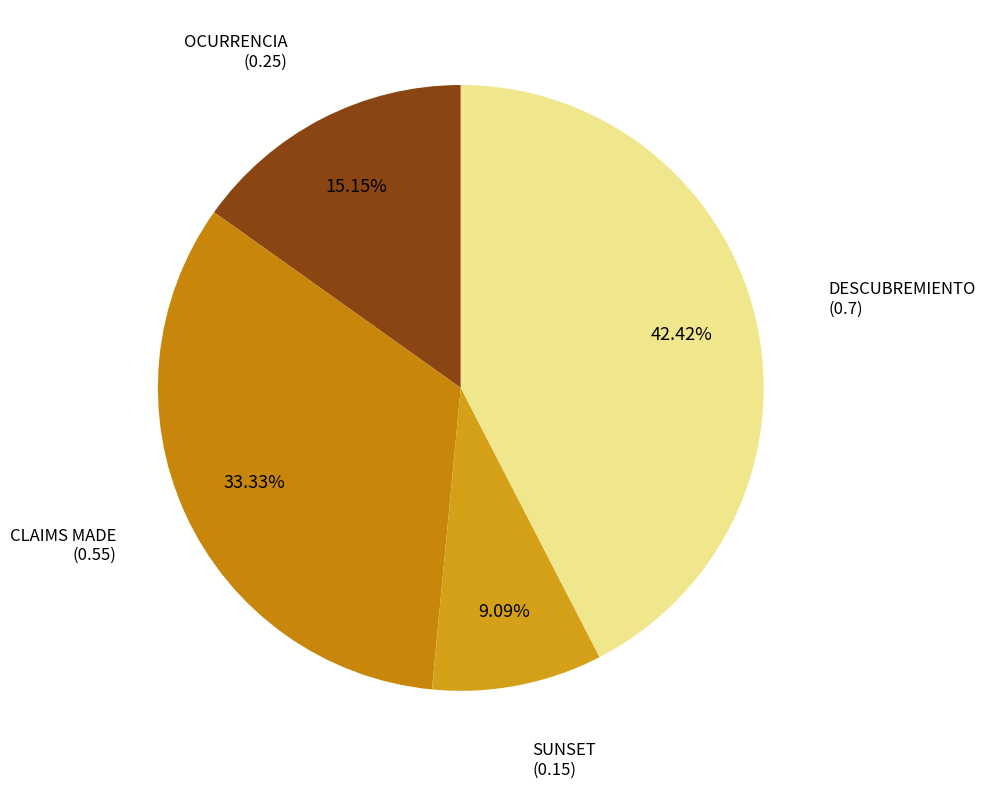

Does SUNSET represent more than half of the total?

No